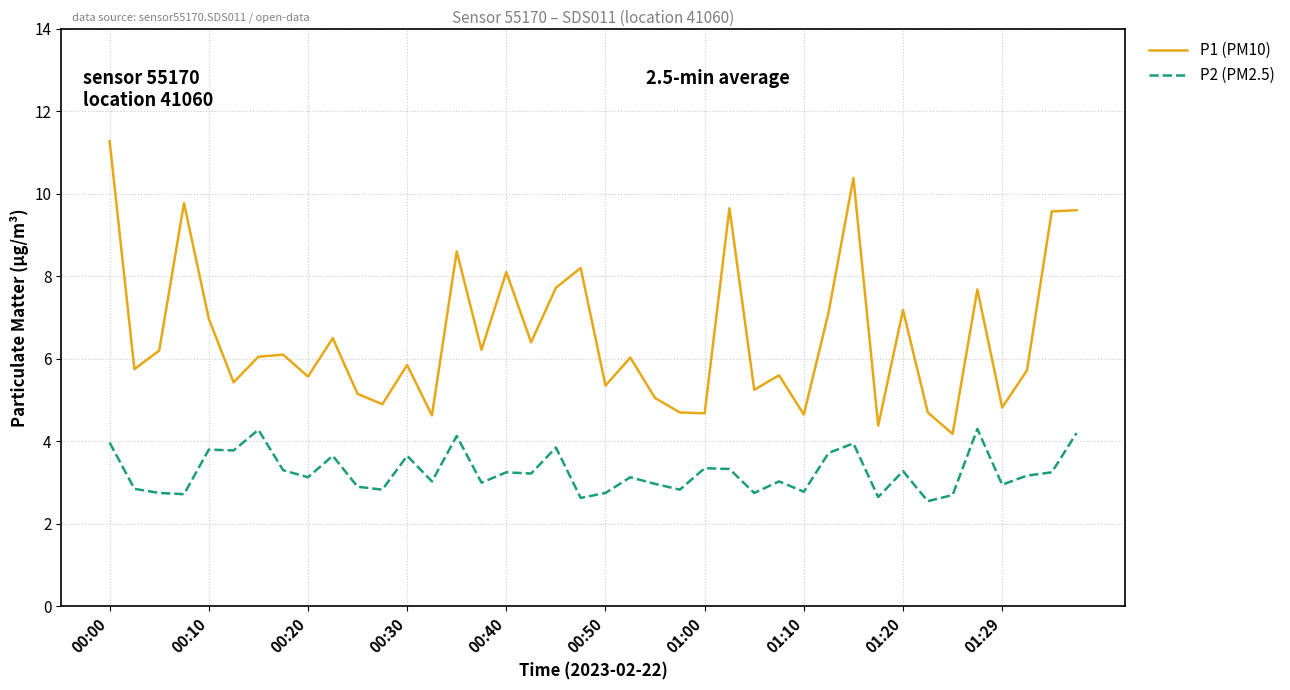

List the series in order of their peak value, highest first.

P1 (PM10), P2 (PM2.5)